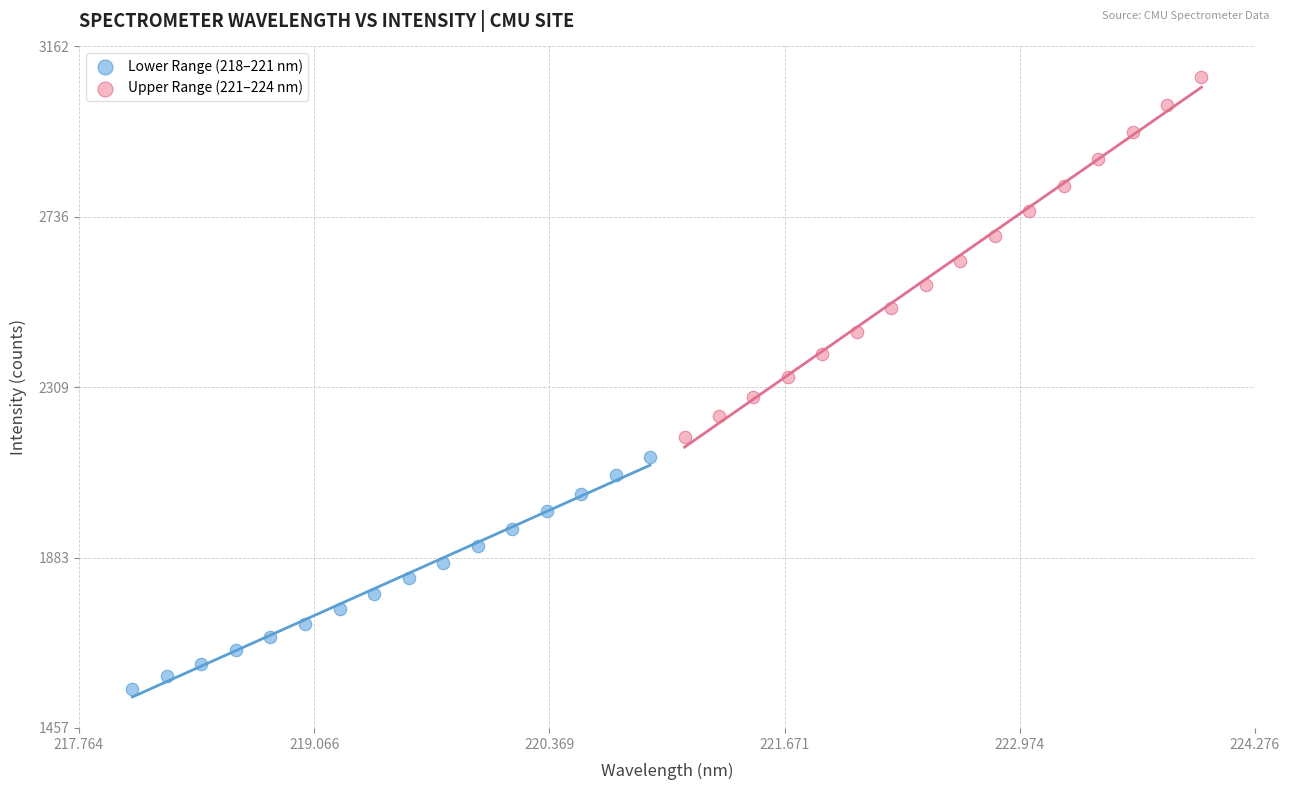

What are all the series names shown in the legend?

Lower Range (218–221 nm), Upper Range (221–224 nm)